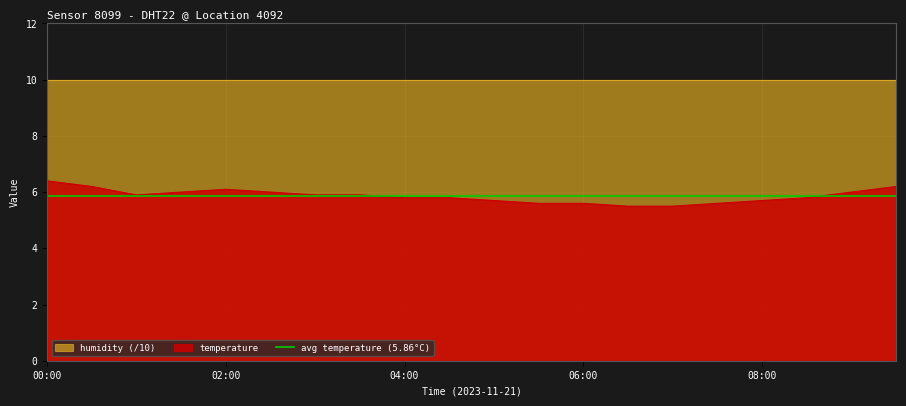

How many points are lower than both their immediate neighbors (excluding endpoints)?

1